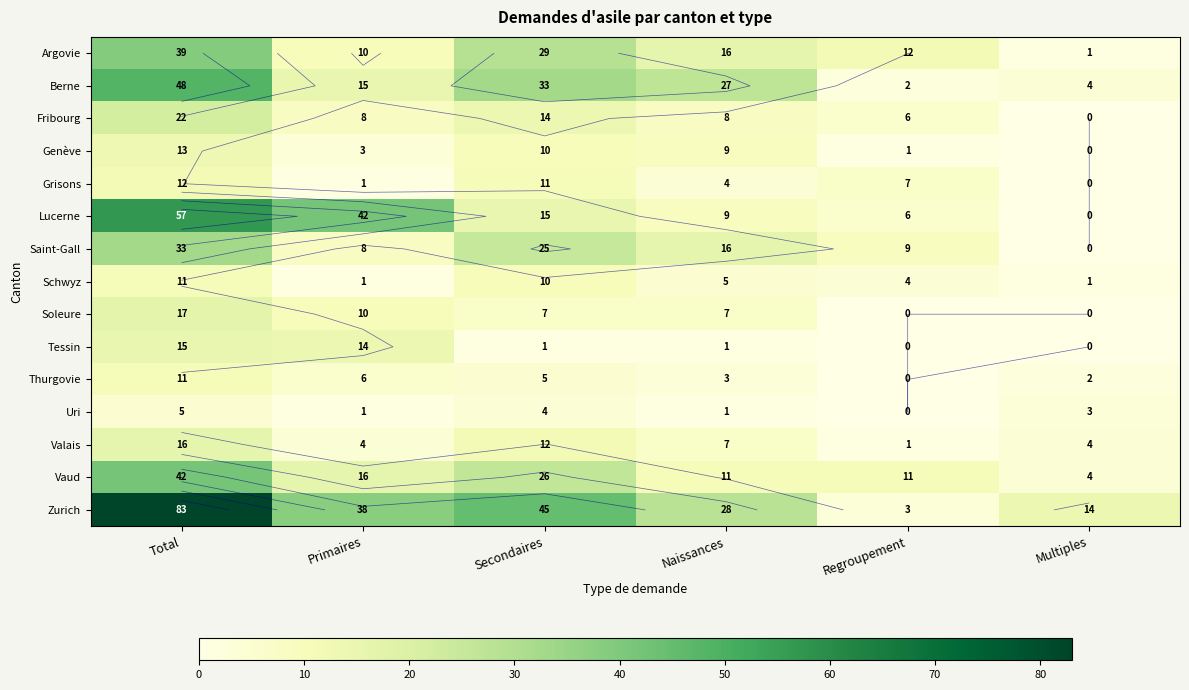

How many values in the Berne series exceed 27?

2